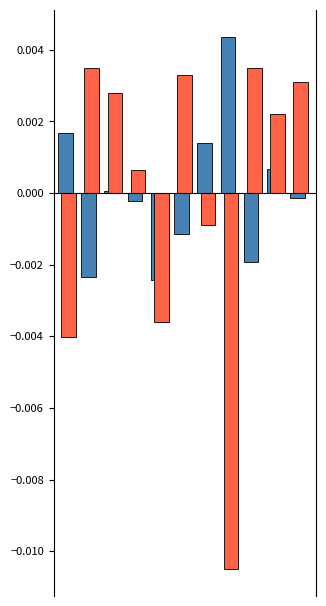

How many categories are shown in the chart?

11